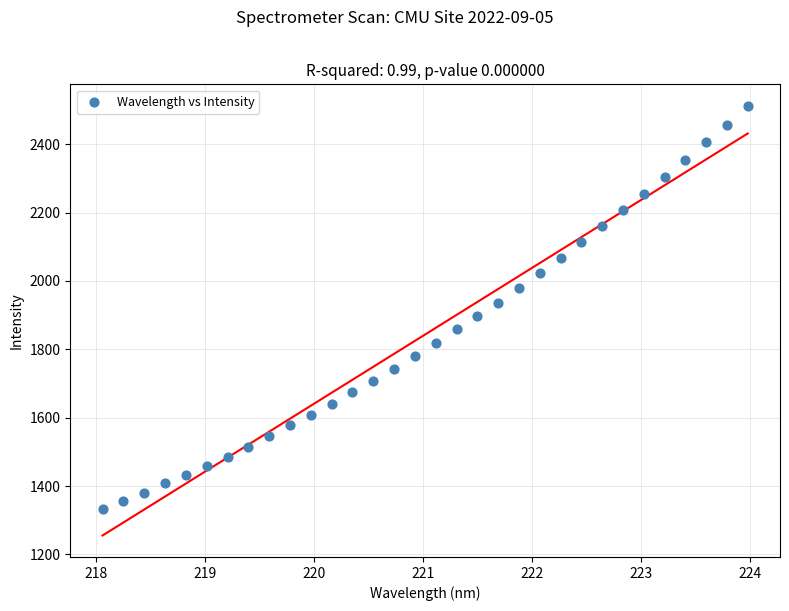

What is the range of Y values (max minus min)?

1179.2